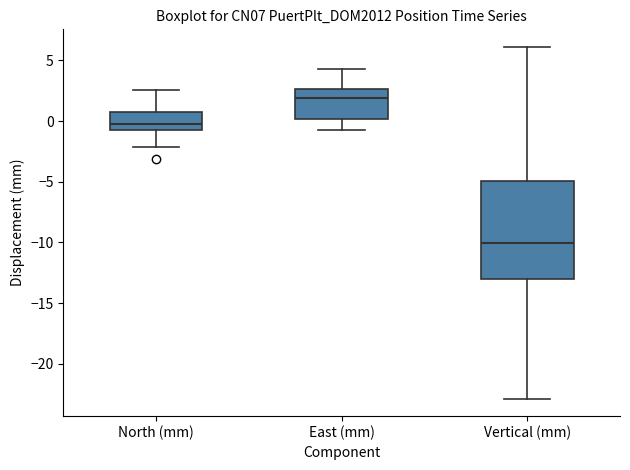

Where does the lower whisker of the box for East (mm) end on the y-axis? The values are not printed on the chart, so give them approximately, as read against the axis.

-0.5